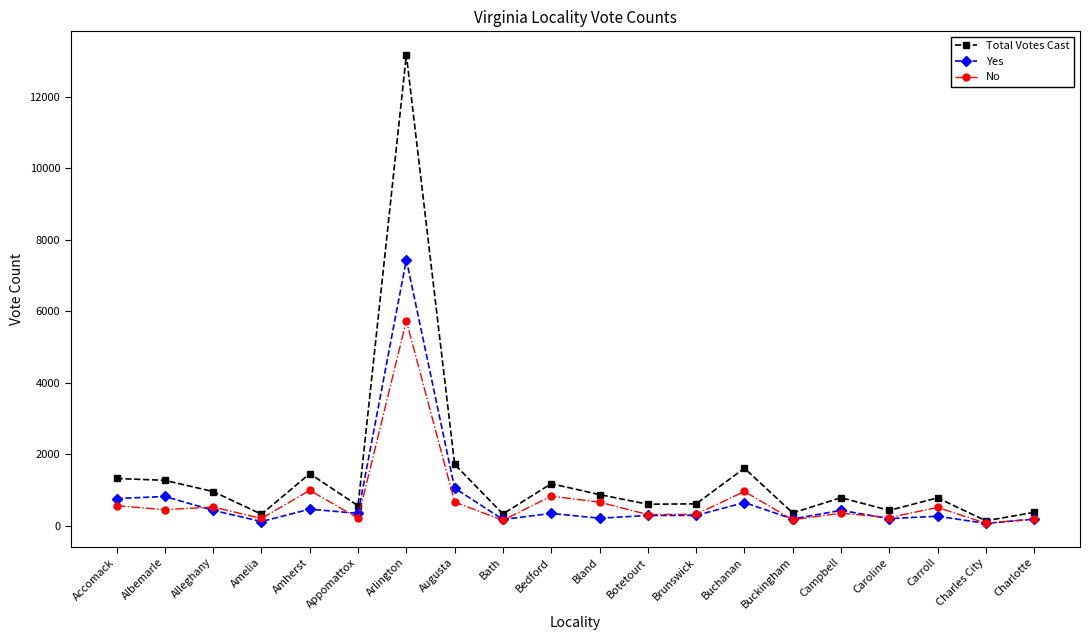

What is the label of the 13th point from the left?

Brunswick